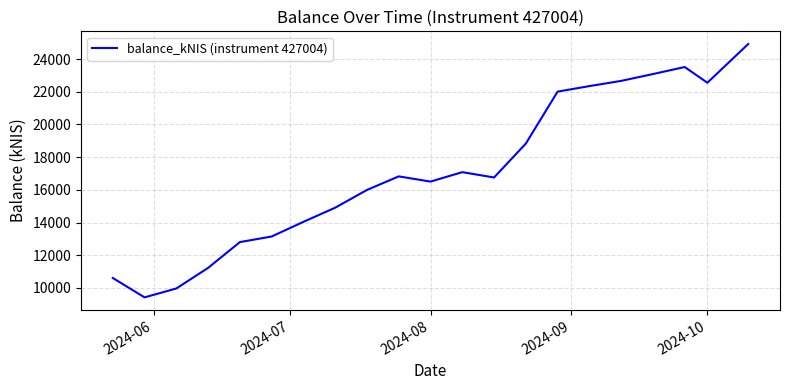

What is the difference between the maximum and minimum values?

15490.3